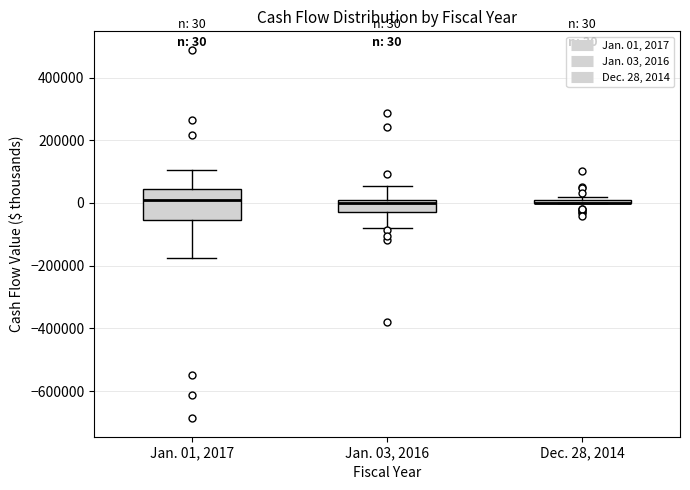

Comparing the boxes themselves (not the whiskers), which one is the tallest?

Jan. 01, 2017